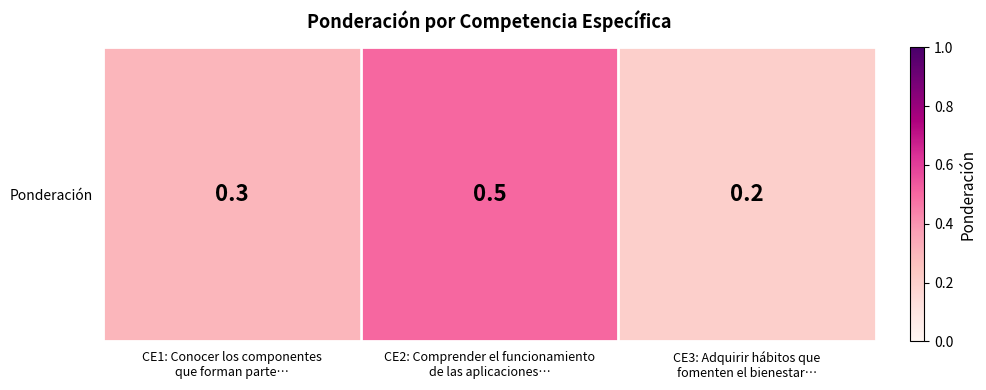

The chart shows a value of 0.3 at CE3: Adquirir hábitos que
fomenten el bienestar…. True or false?

False